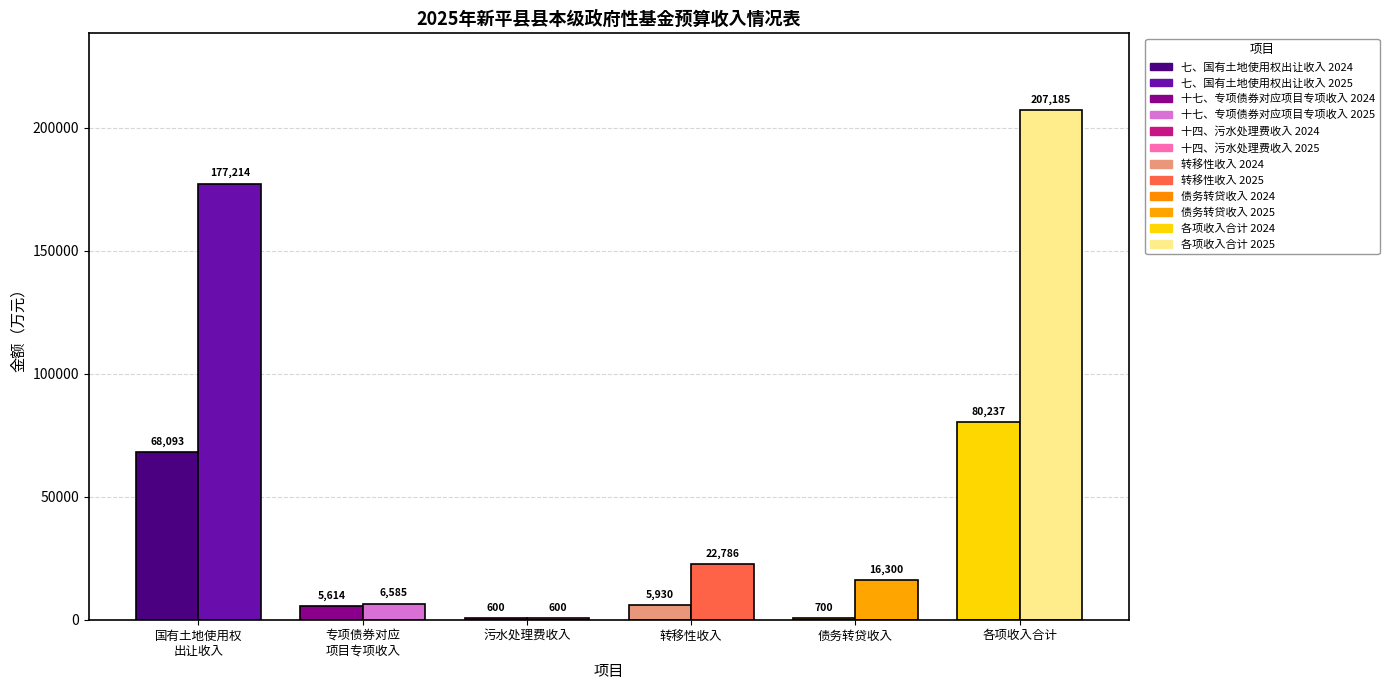

Rank the series by their maximum value, from highest to lowest.

各项收入合计, 七、国有土地使用权出让收入, 转移性收入, 债务转贷收入, 十七、专项债券对应项目专项收入, 十四、污水处理费收入